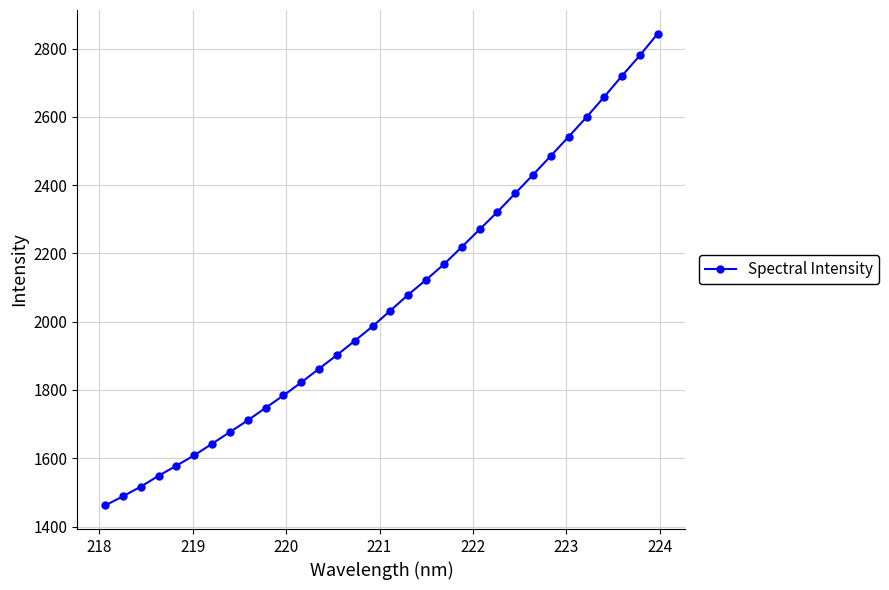

What is the sum of all values?

65935.3